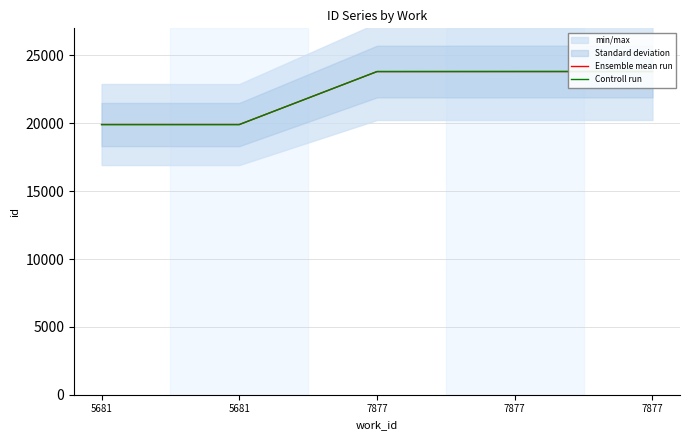

Is the value of Controll run at 7877 greater than the value of Ensemble mean run at 7877?

No